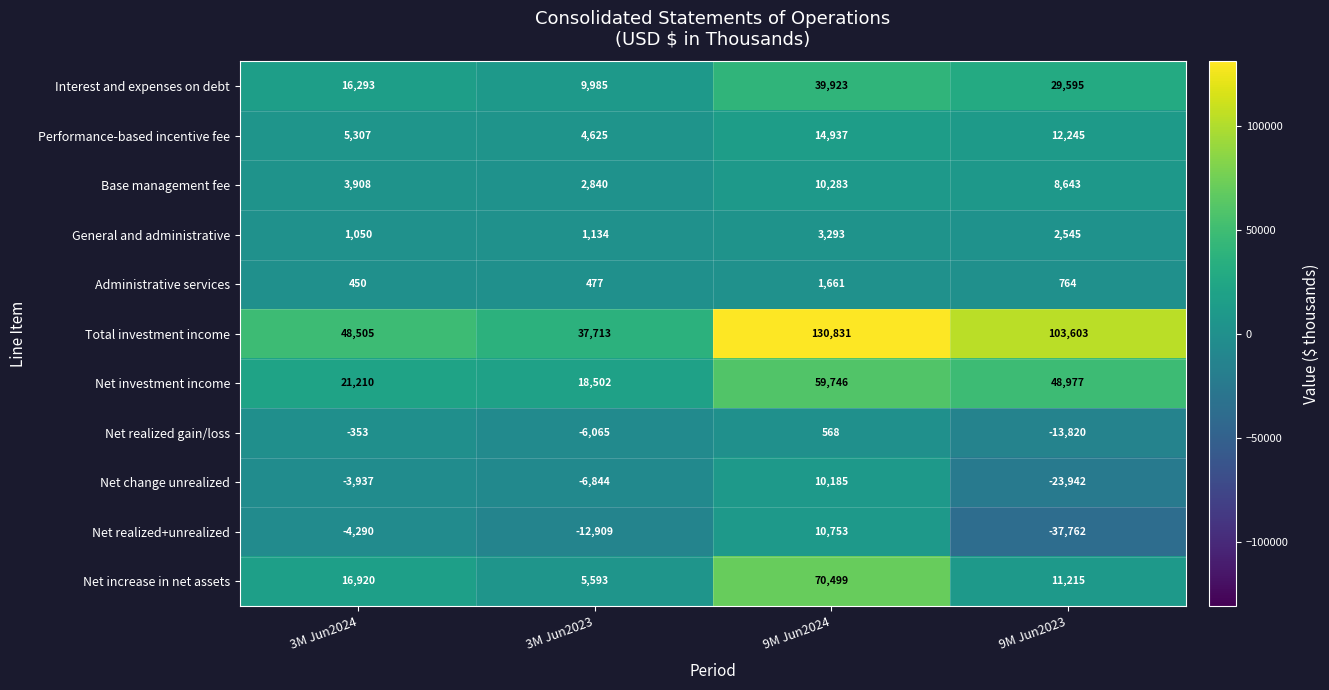

What is the lowest value of the Net realized+unrealized series?

-37762